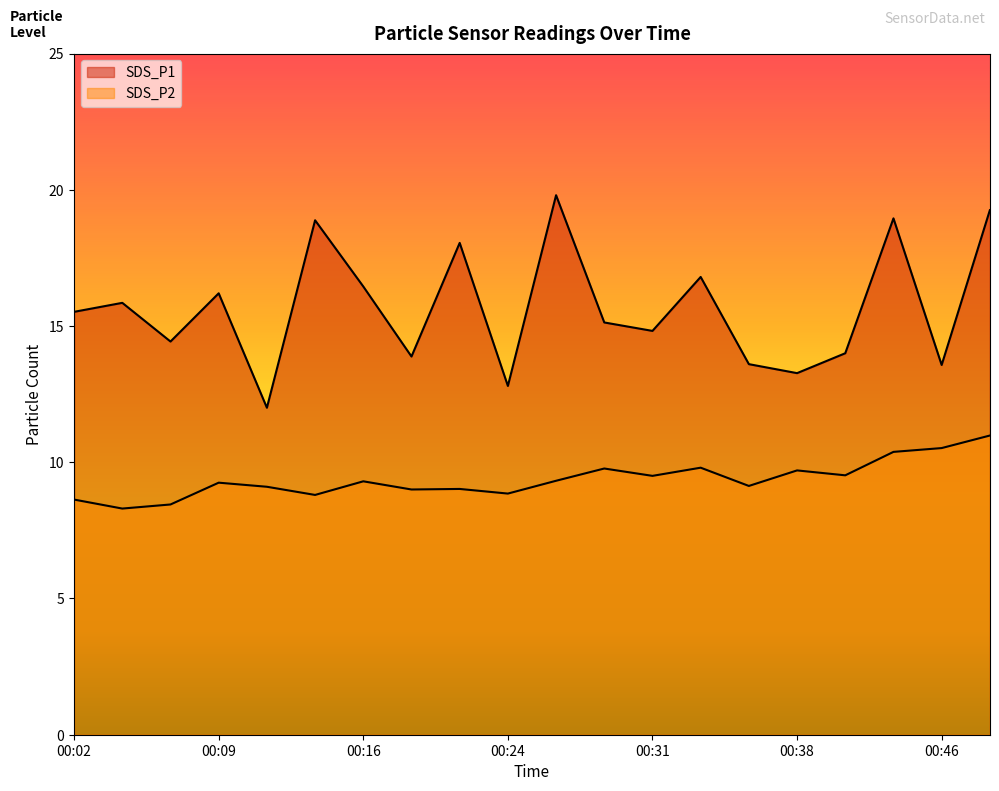

Which series has the largest range (max minus min)?

SDS_P1